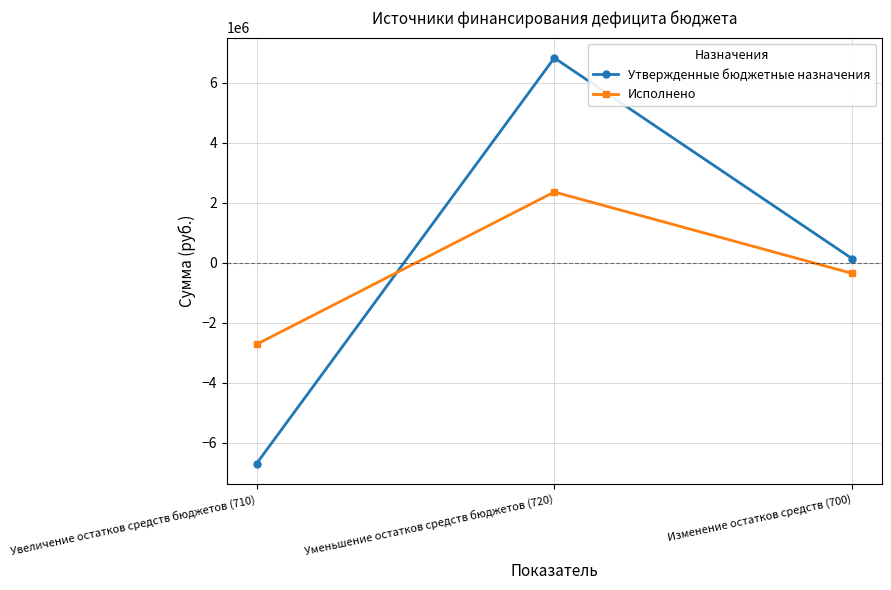

The Исполнено series shows 741464.7 at Уменьшение остатков средств бюджетов (720). True or false?

False